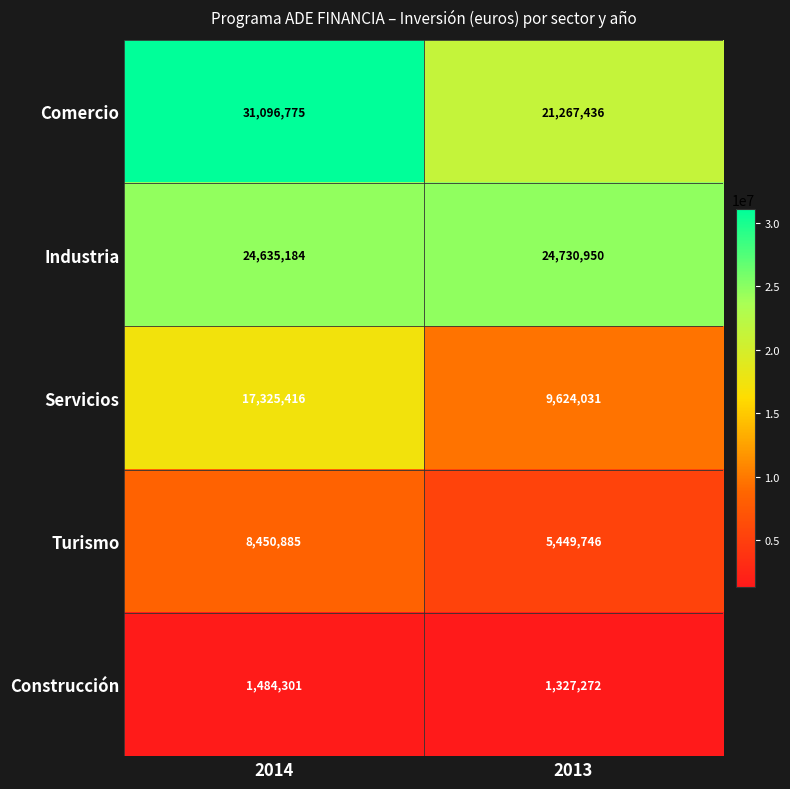

What is the minimum value shown in the chart?

1327272